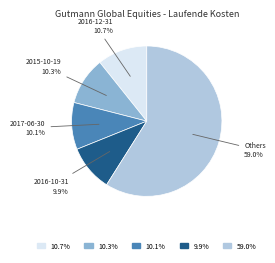

Does any single category account for the majority?

Yes